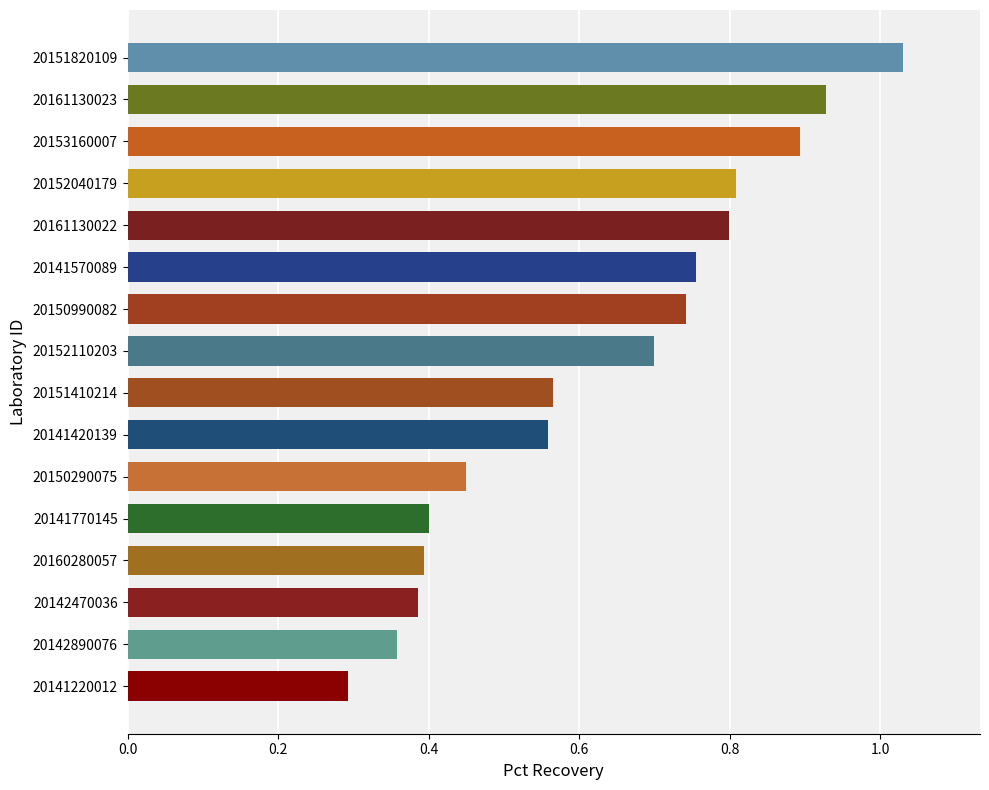

True or false: the data shows 0.4 at 20142890076.

True